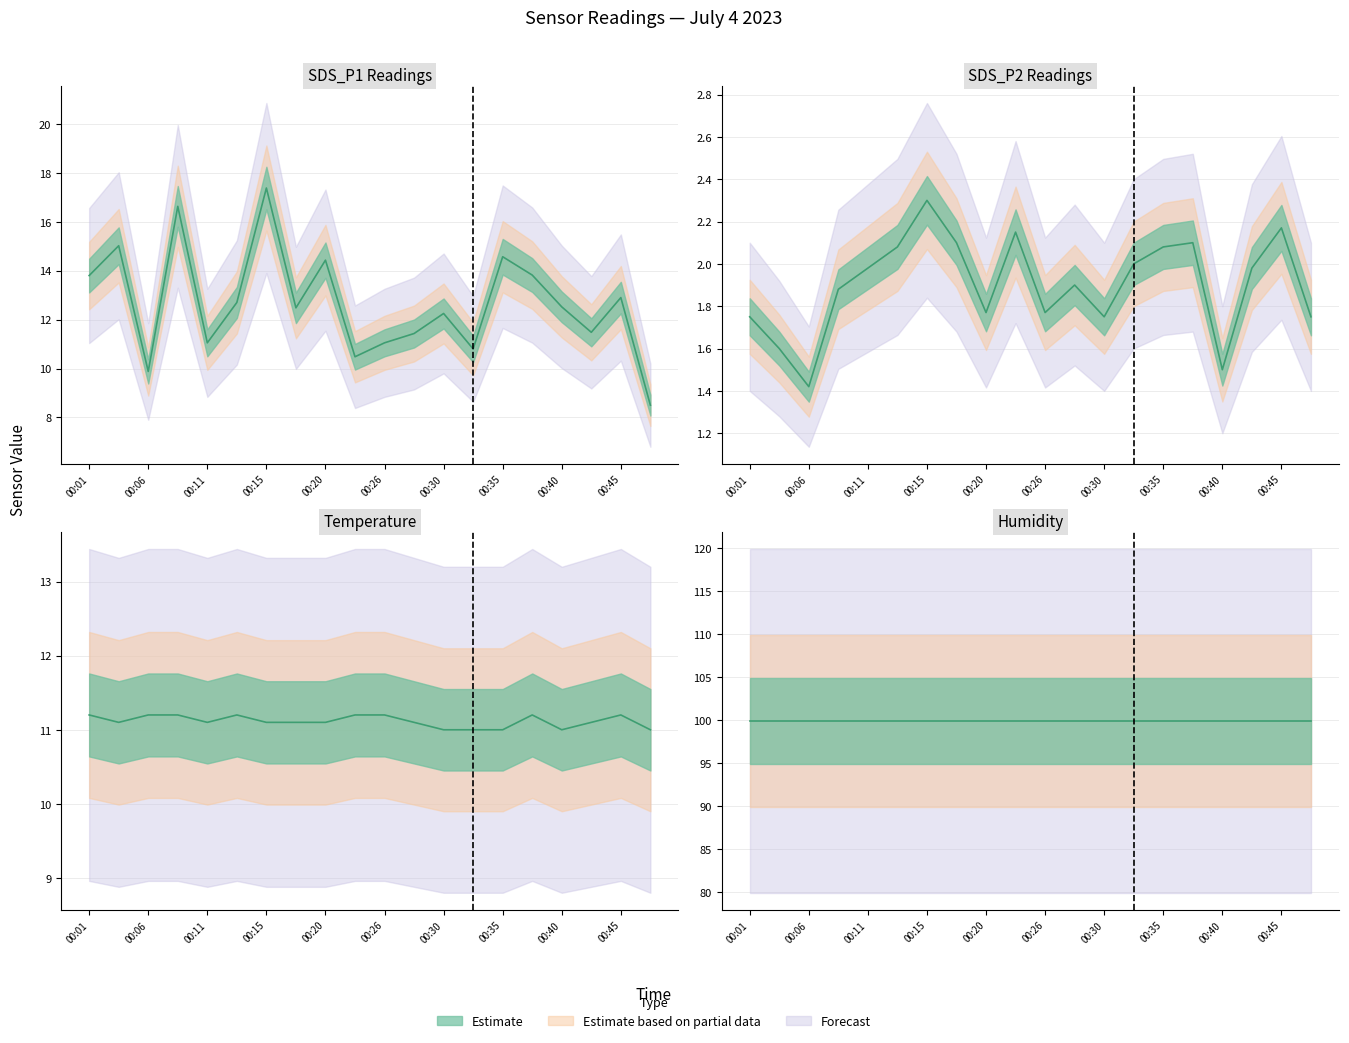

At which label is Temp closest to 11?

00:30